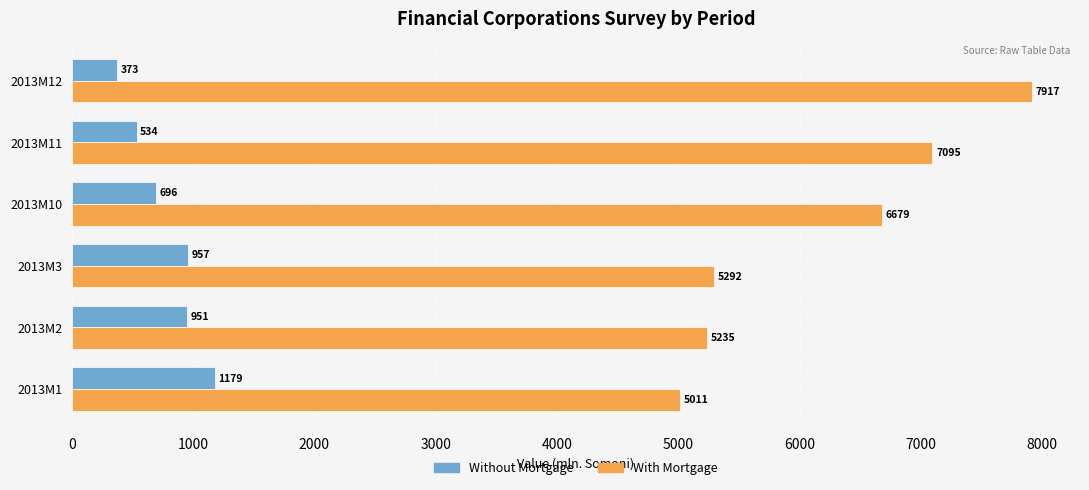

At how many categories does at least one series exceed 2888?

6